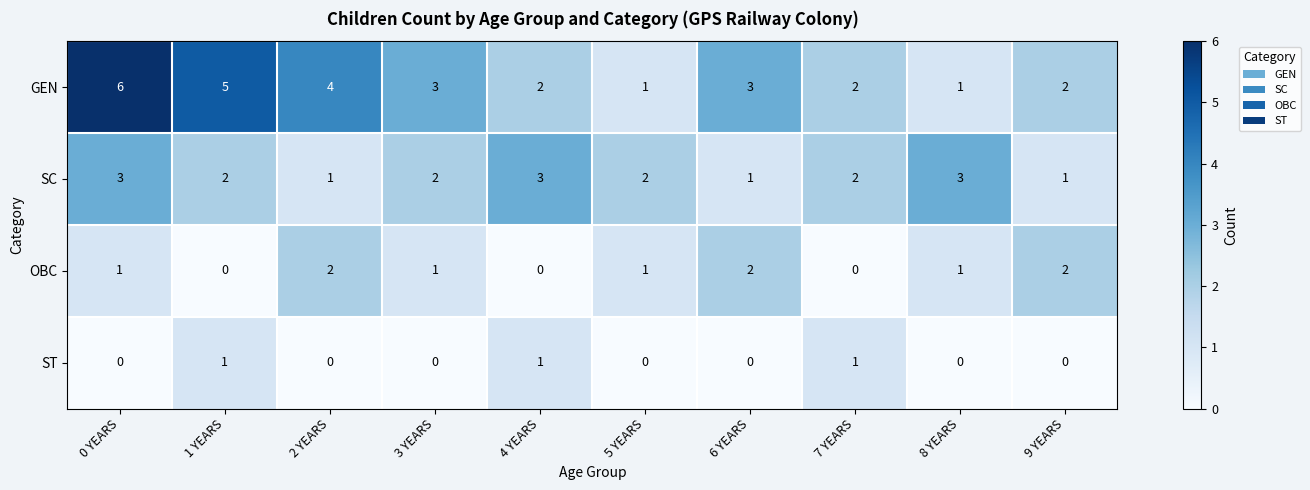

Which series has the largest total across all categories?

GEN